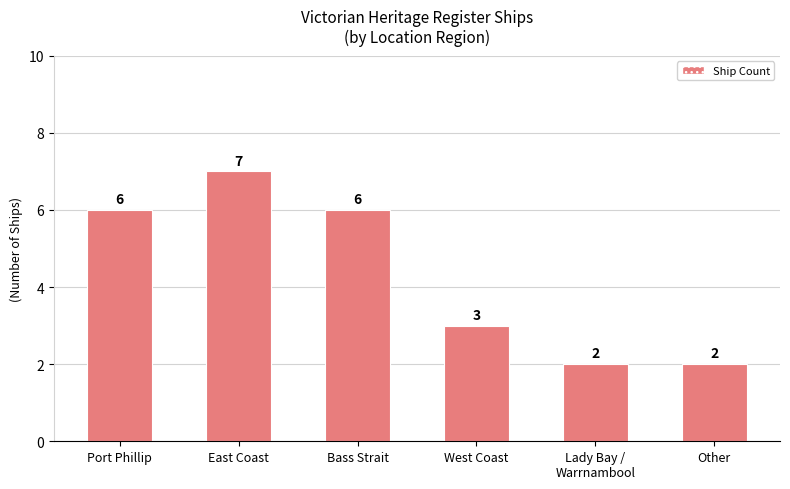

What is the maximum value shown in the chart?

7